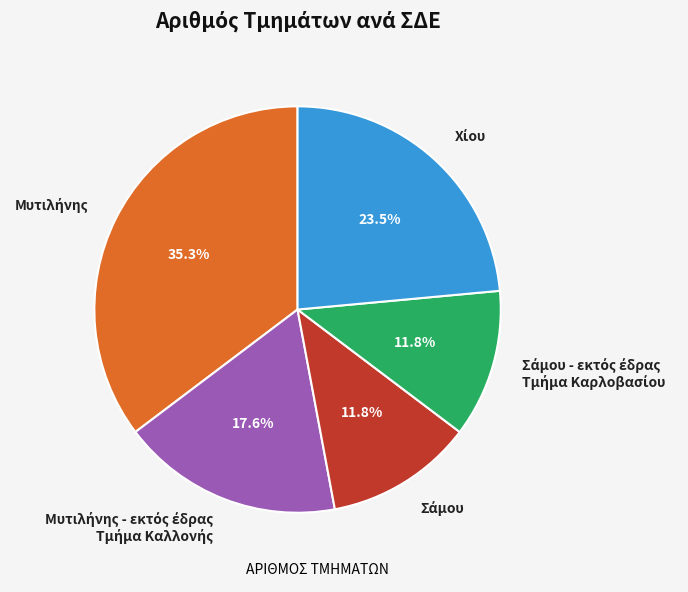

How many segments does this pie chart have?

5